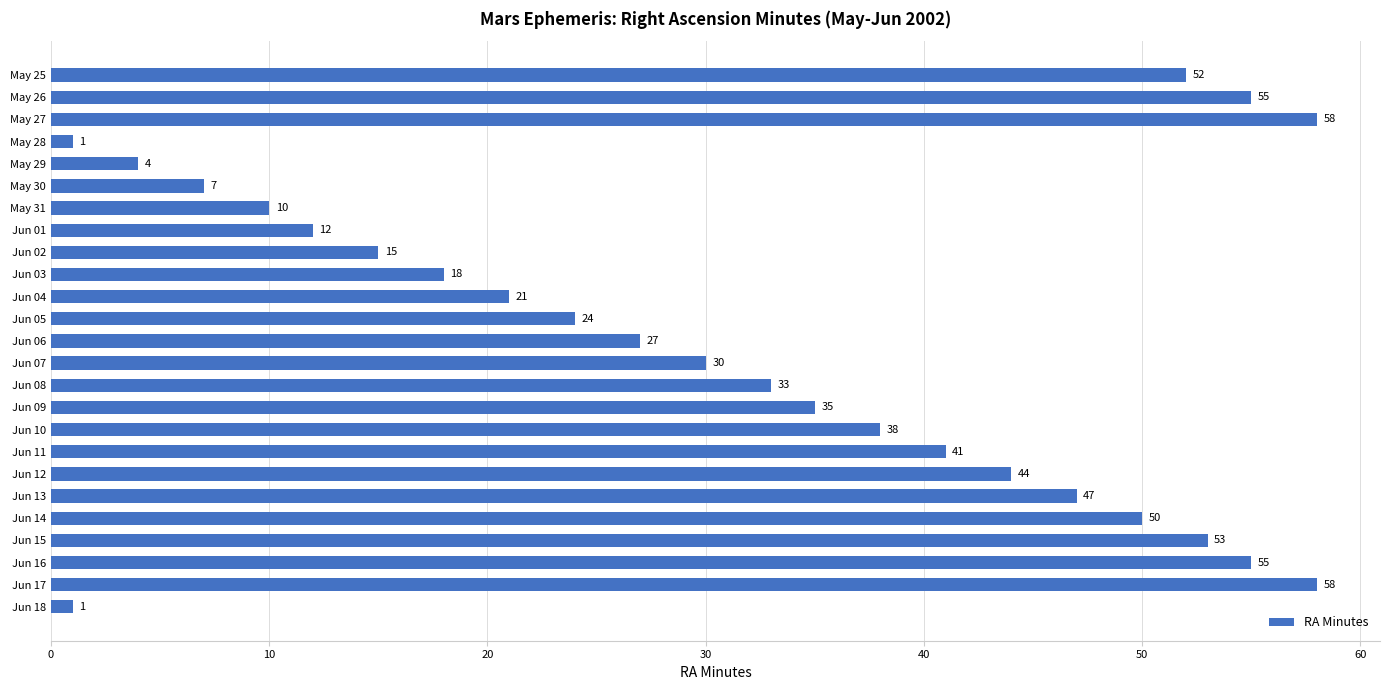

Between Jun 18 and Jun 16, which is larger?

Jun 16